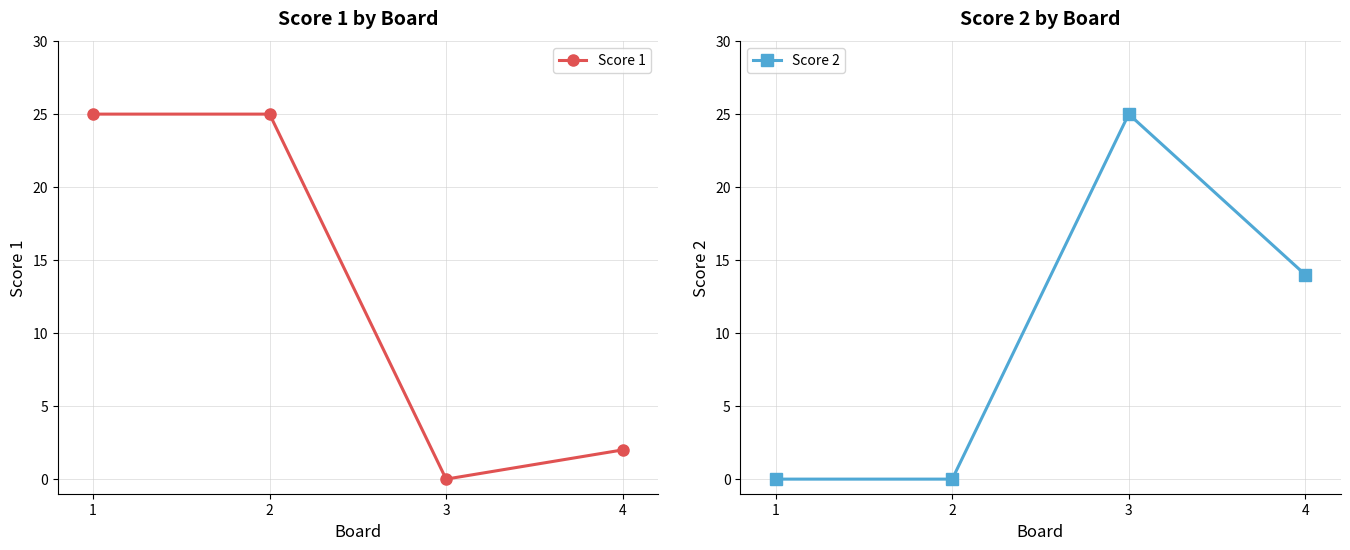

Count the number of categories in the chart.

4